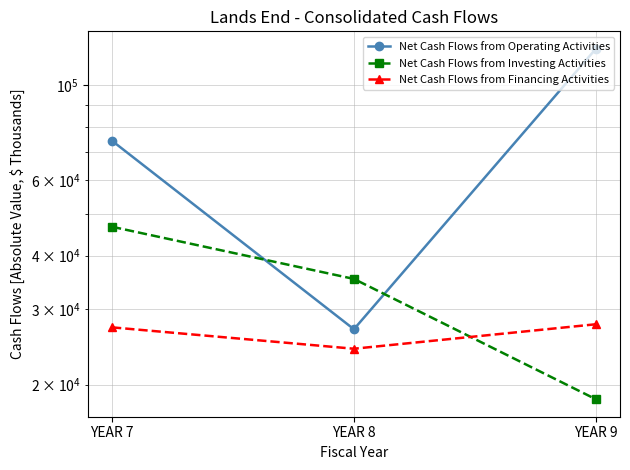

Is the value of Net Cash Flows from Investing Activities at YEAR 8 greater than the value of Net Cash Flows from Financing Activities at YEAR 7?

Yes